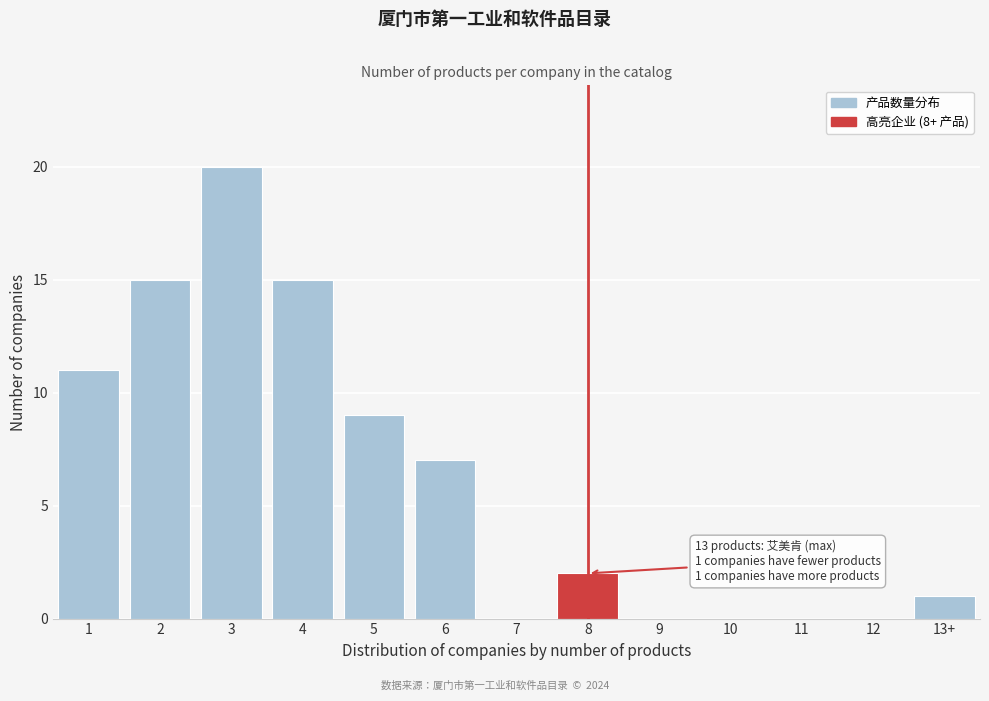

Reading left to right, transcribe all the data shown in this chart.

1=11	2=15	3=20	4=15	5=9	6=7	7=0	8=2	9=0	10=0	11=0	12=0	13+=1